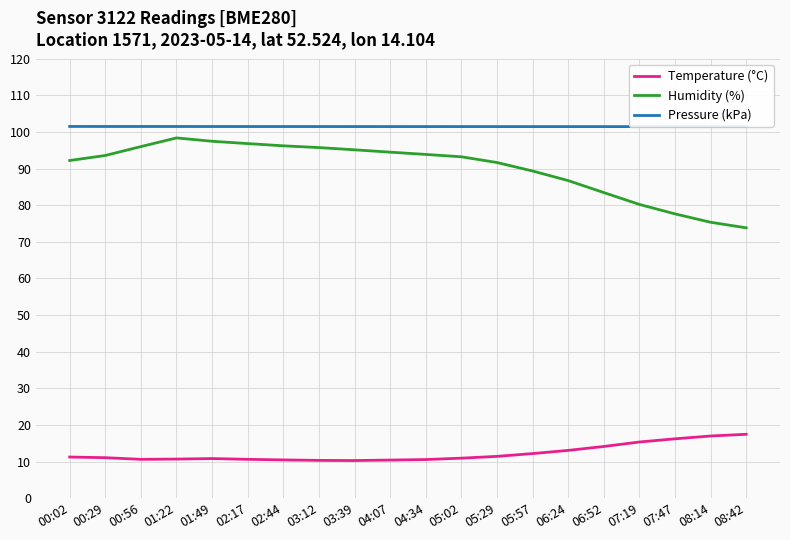

True or false: Humidity (%) and Pressure (kPa) cross at least once.

False